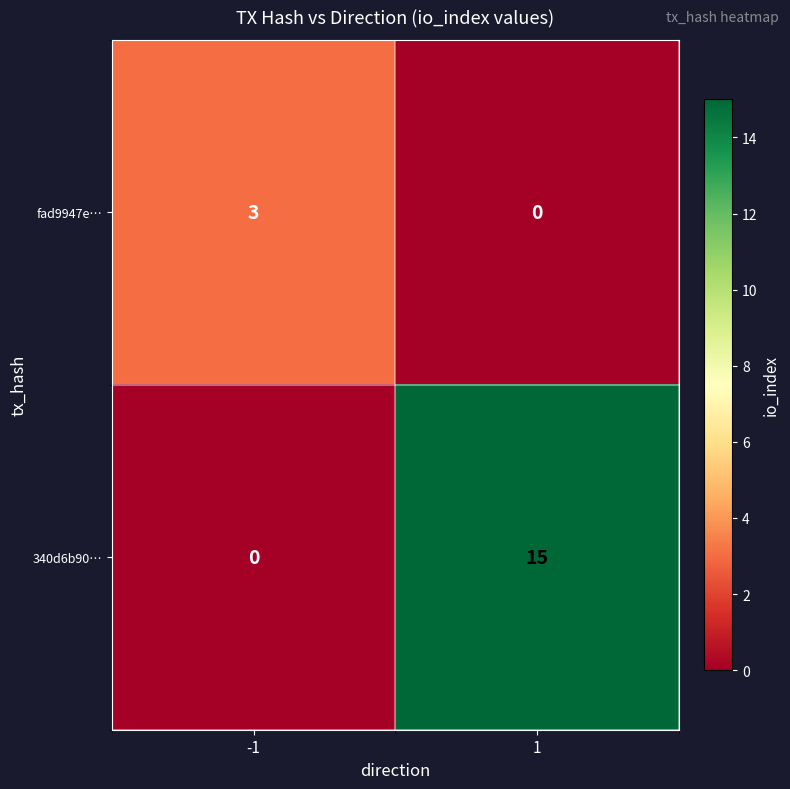

What is the maximum value shown in the chart?

15